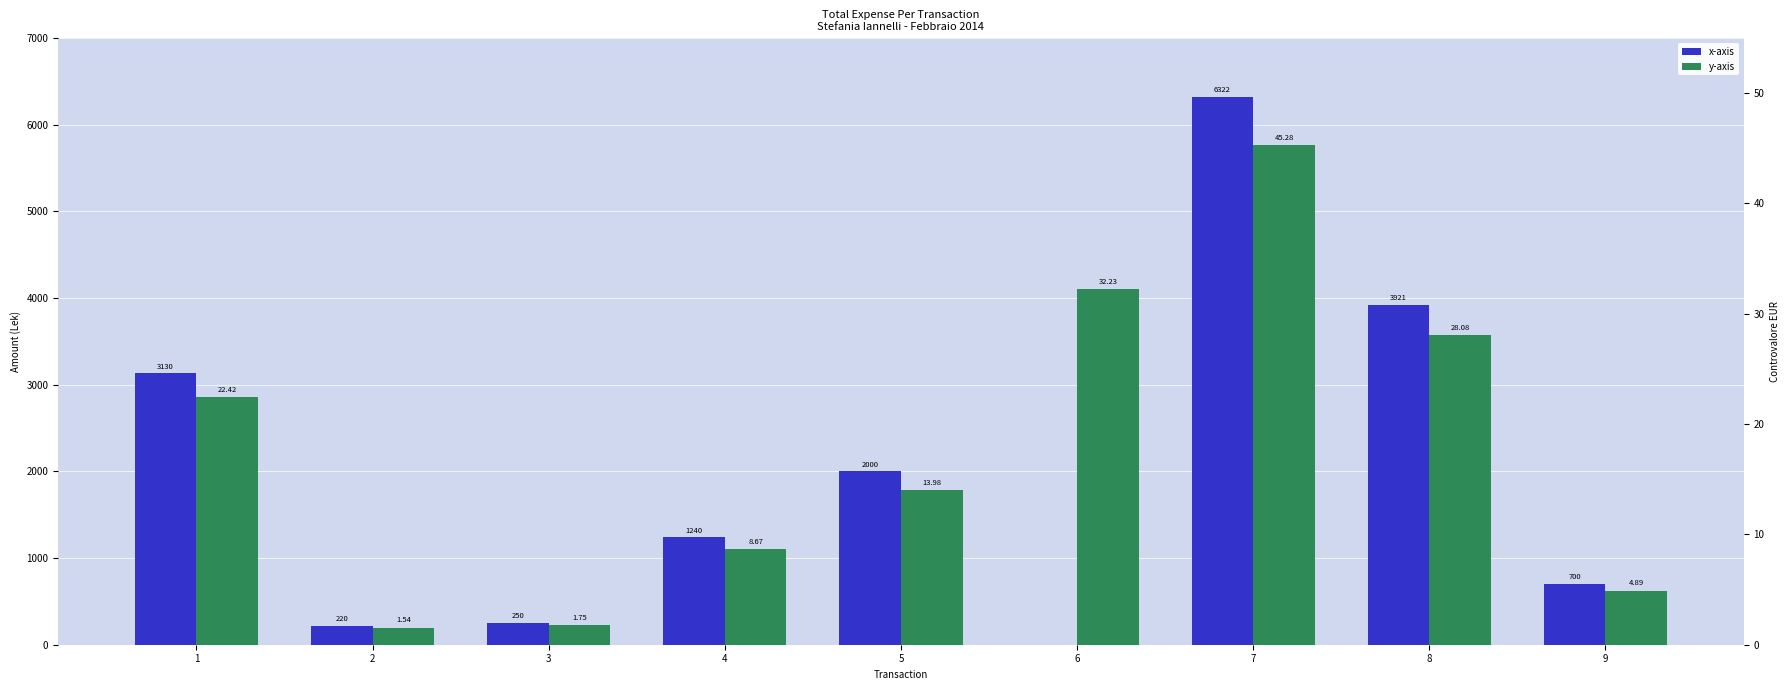

At how many categories does at least one series exceed 510?

6